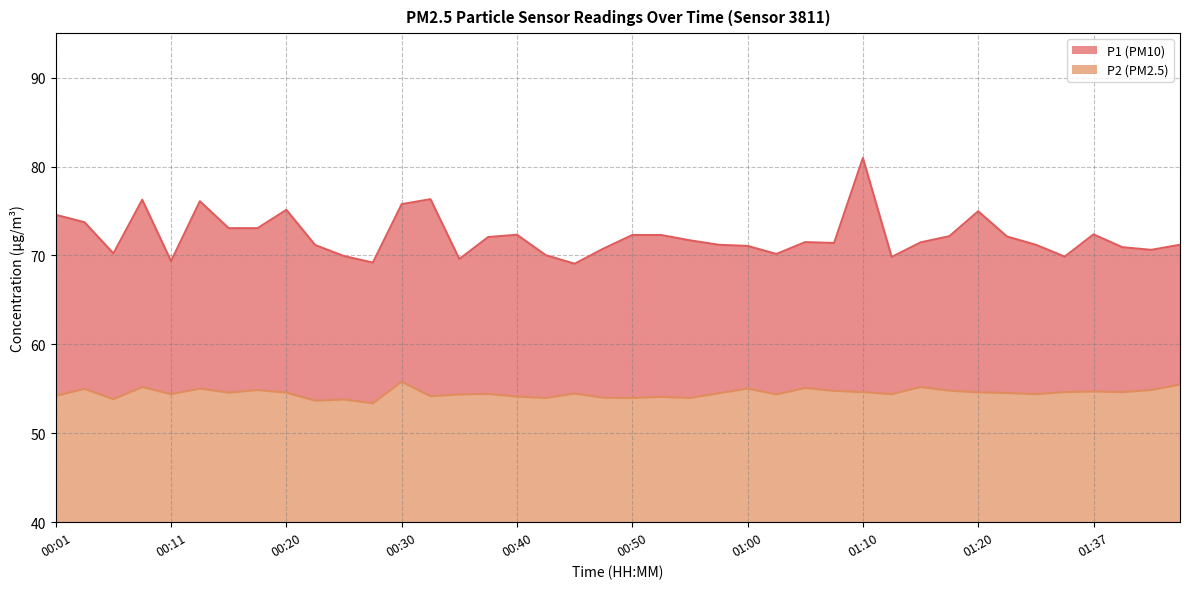

Is it true that P2 equals 54.4 at 01:02?

True